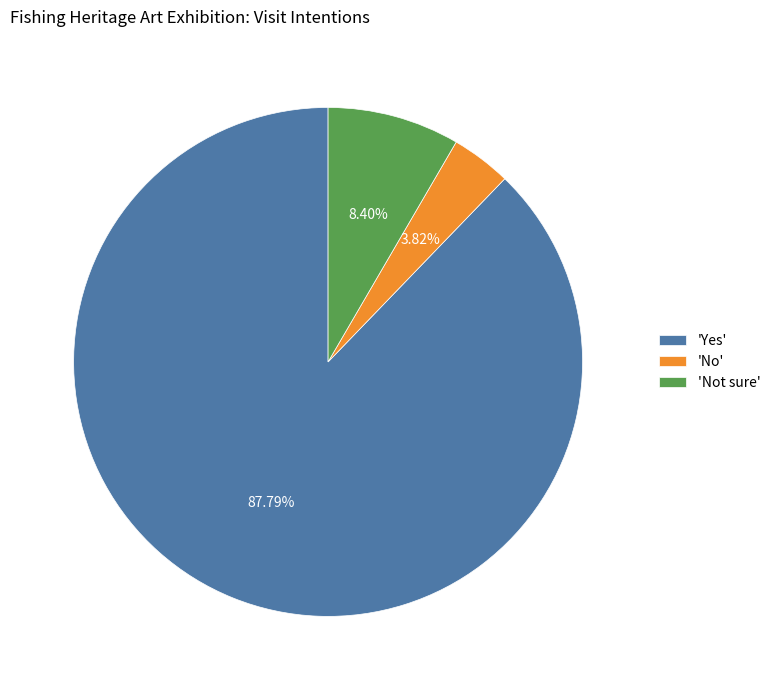

Is there any slice that represents more than half of the pie?

Yes